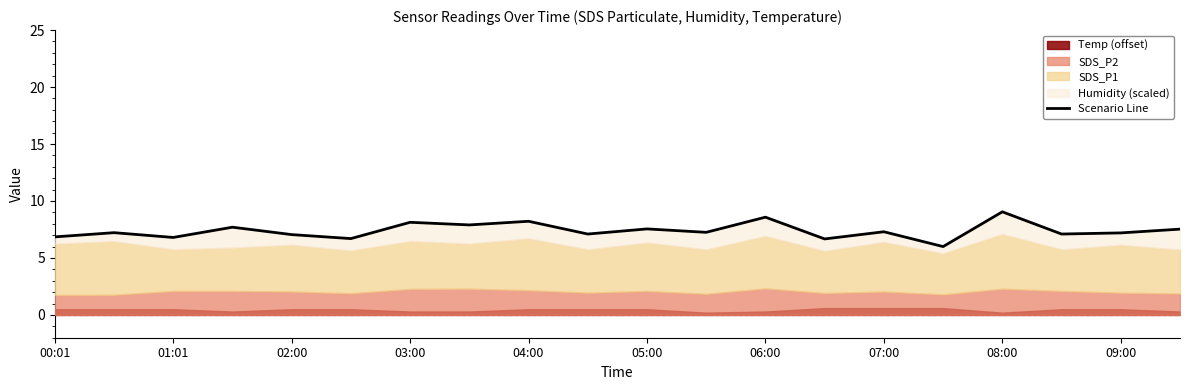

Does the chart display data point markers on the line(s)?

No